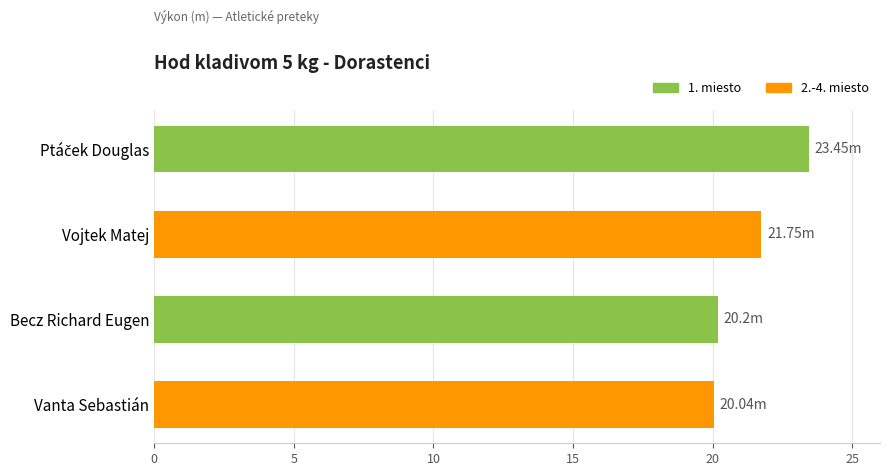

What is the smallest value displayed?

20.0